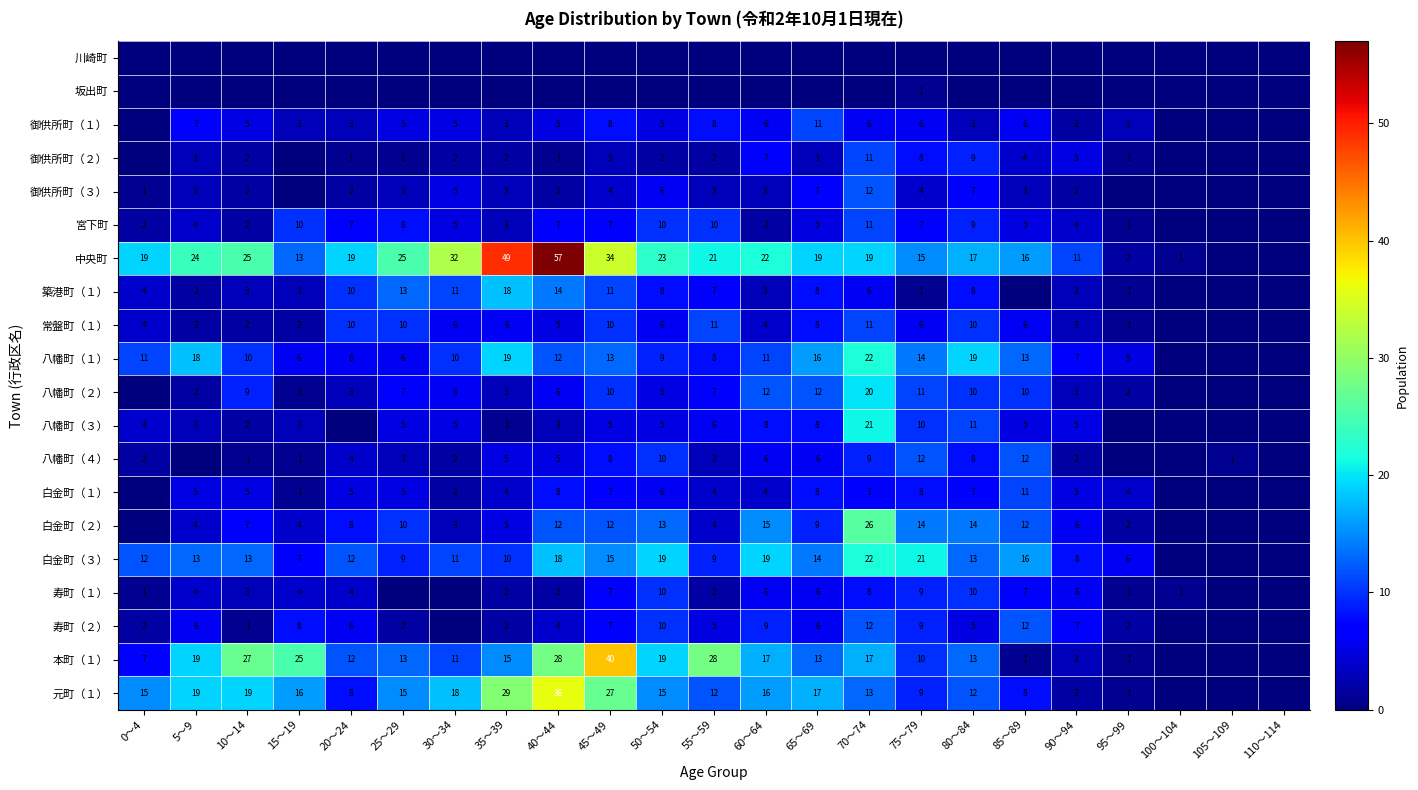

True or false: 御供所町（２） has a value of 1 at 25～29.

True